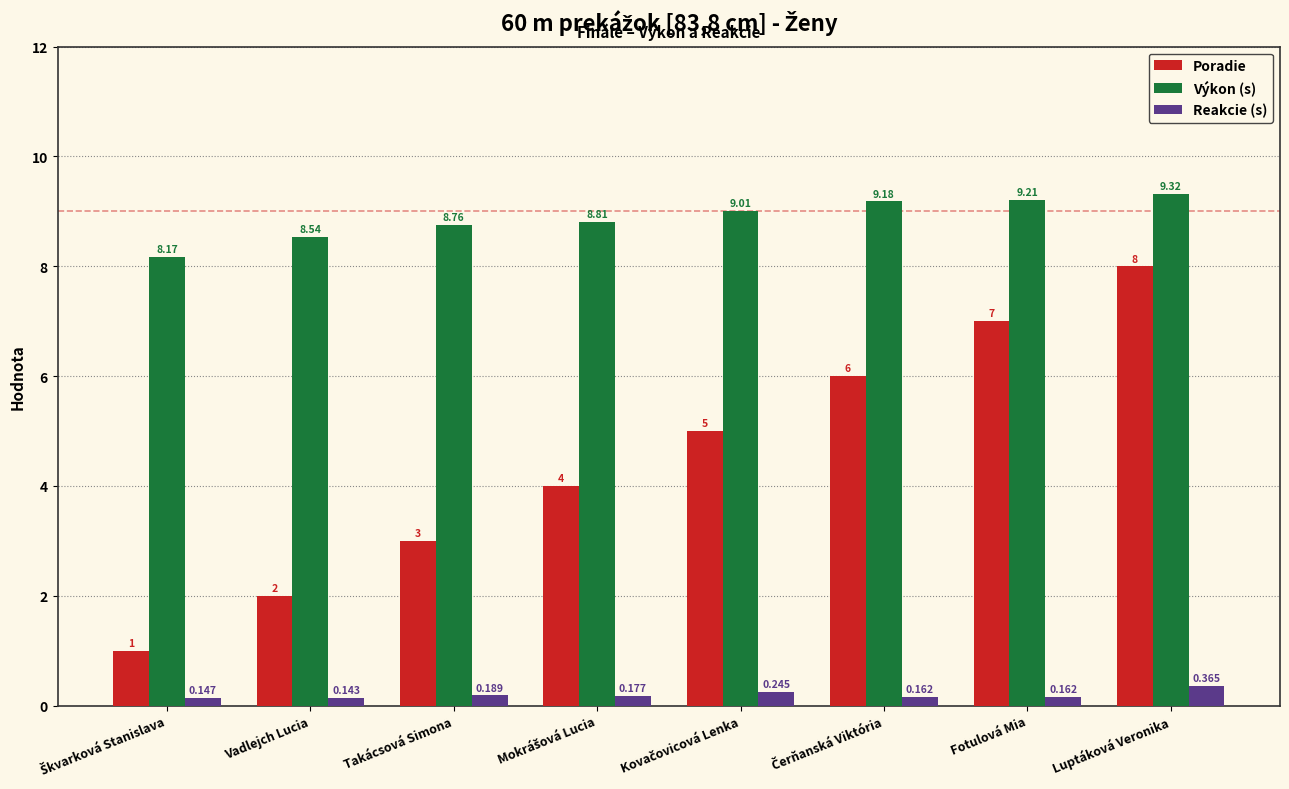

List the series in order of their overall mean, lowest first.

Reakcie (s), Poradie, Výkon (s)